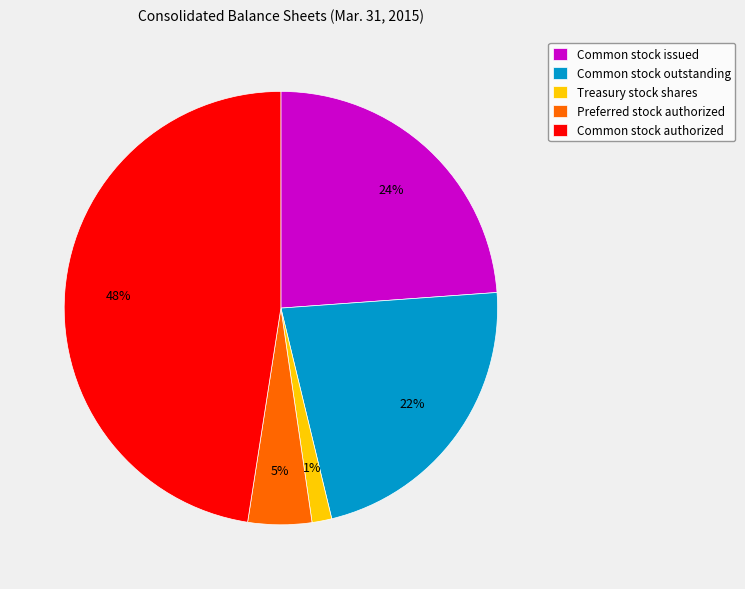

To the nearest percent, what percentage of the pie is Preferred stock authorized?

5%